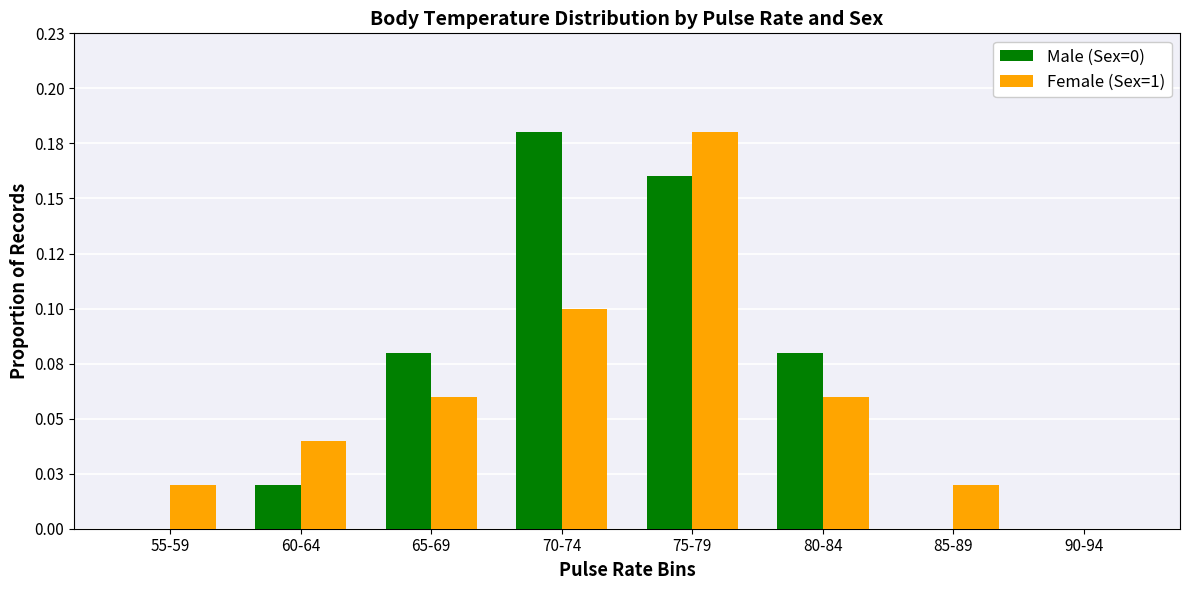

Reading left to right, transcribe all the data shown in this chart.

Male (Sex=0): 0.0	0.0	0.1	0.2	0.2	0.1	0.0	0.0
Female (Sex=1): 0.0	0.0	0.1	0.1	0.2	0.1	0.0	0.0